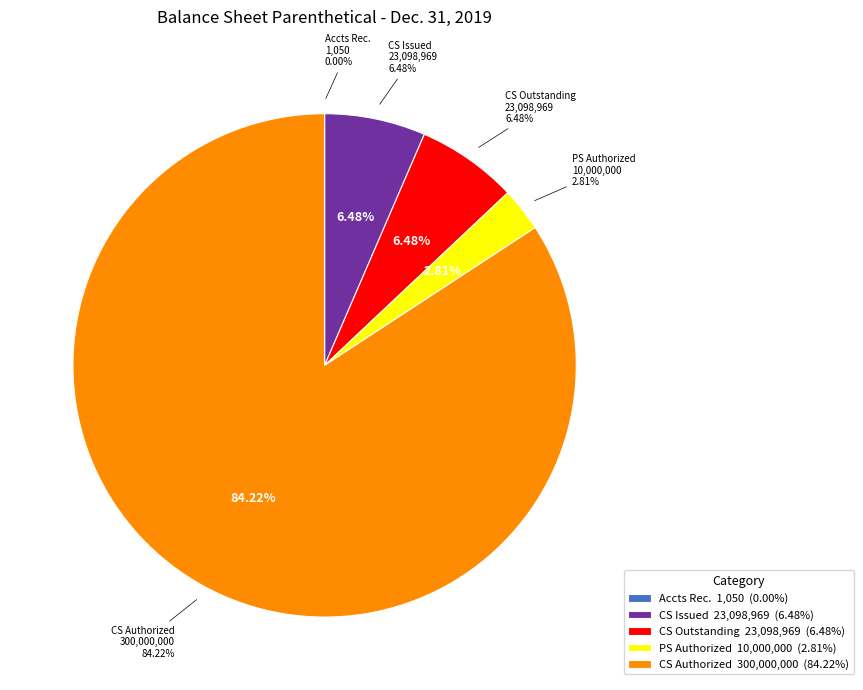

To the nearest percent, what portion does Common stock, shares authorized represent?

84%